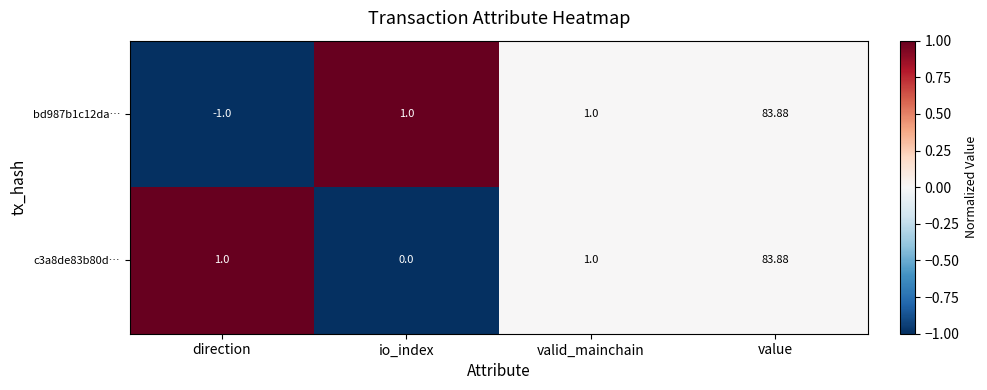

What is the spread (max minus min) of values at direction?

2.0